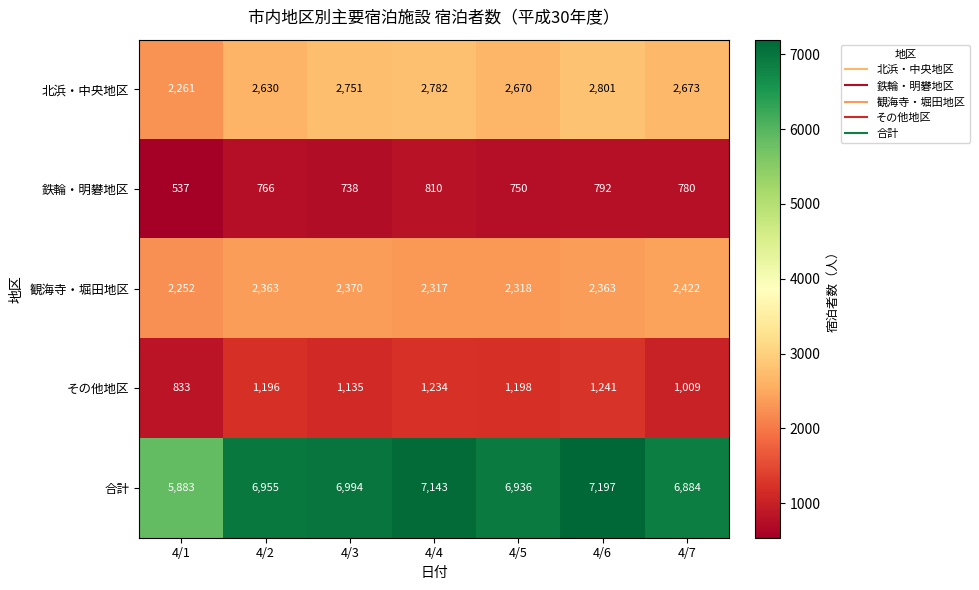

How many data points does each series have?

7